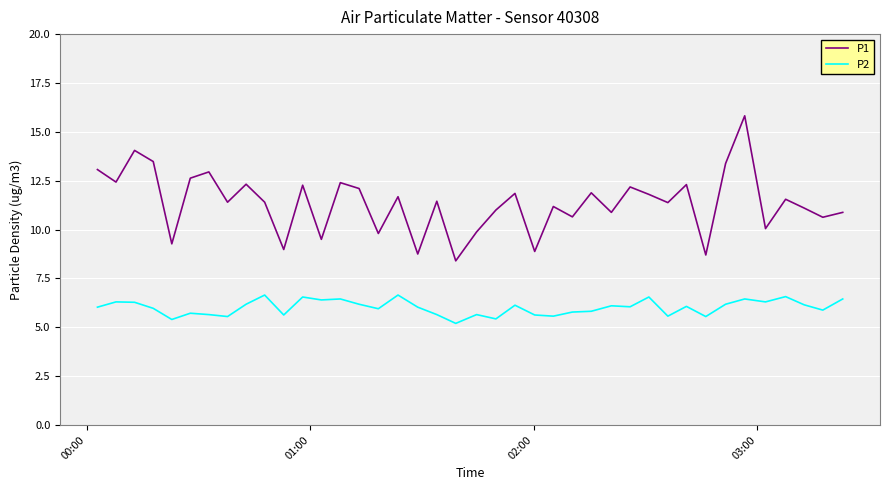

What is the lowest value of the P1 series?

8.4